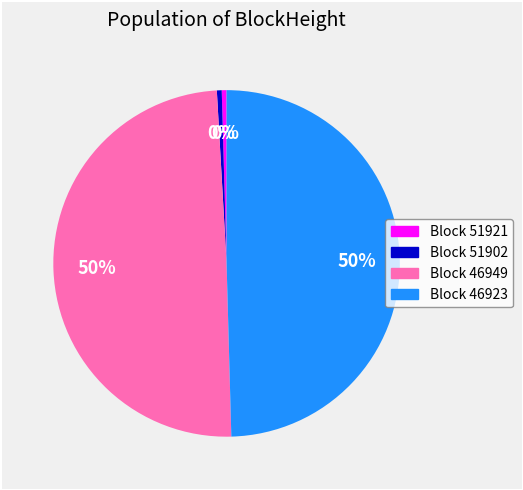

To the nearest percent, what is the average slice percentage?

25%